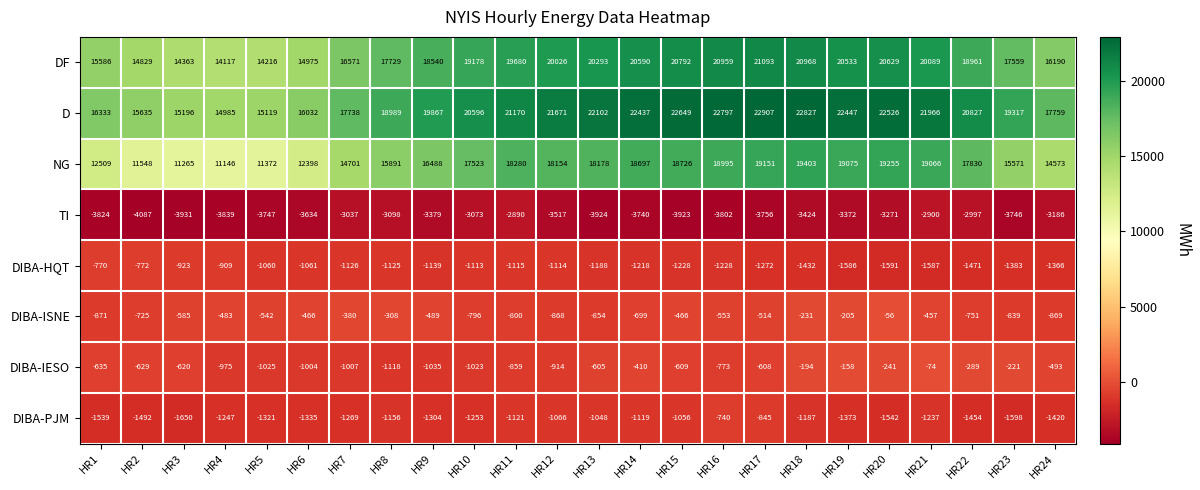

What is the total value across all series at HR21?

54866